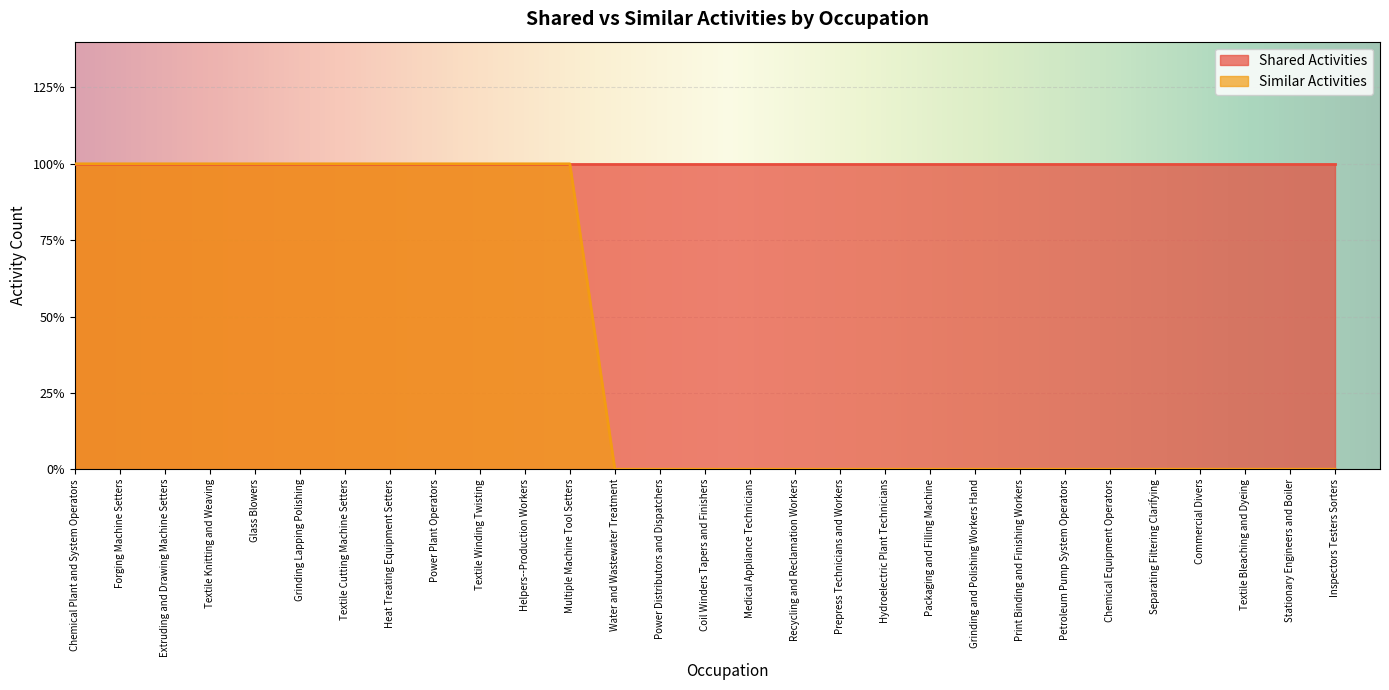

The value at Textile Winding Twisting is 1. True or false?

True